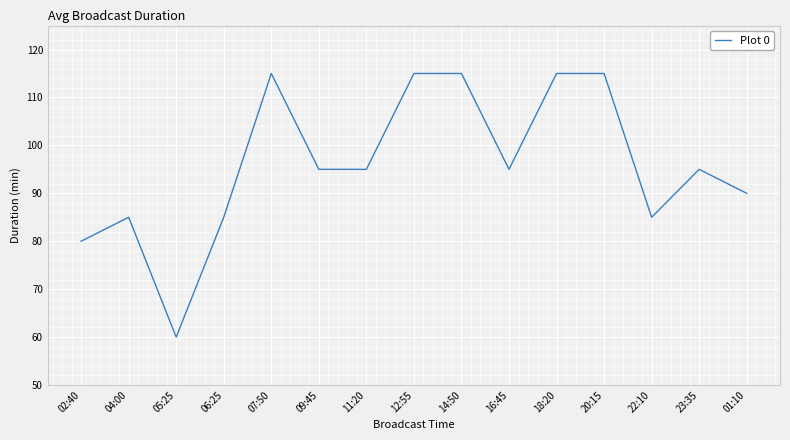

What is the difference between the values at 02:40 and 22:10?

5